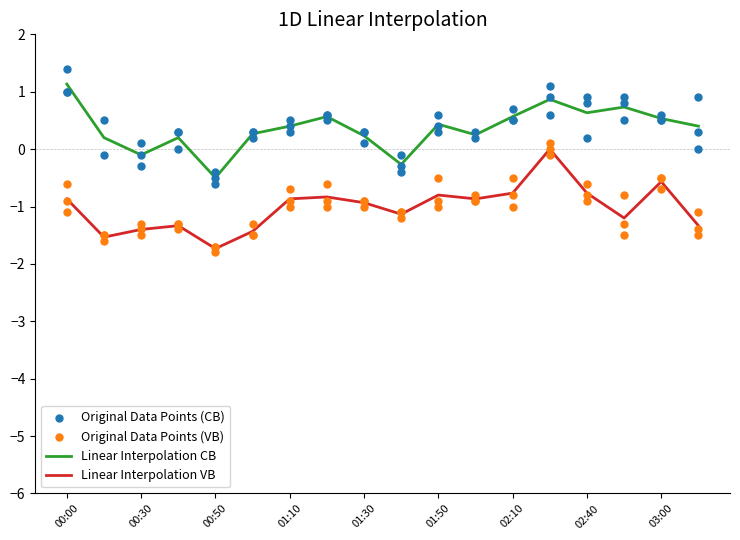

Which series has the widest spread of Y values?

Original Data Points (VB)